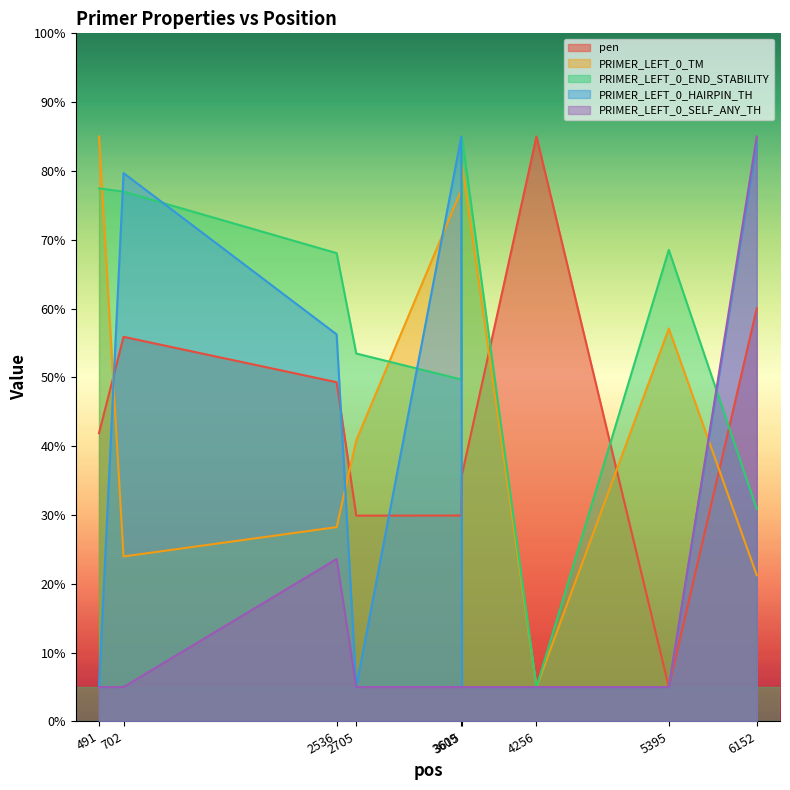

What is the difference between the maximum and minimum values in the PRIMER_LEFT_0_END_STABILITY series?

80.0